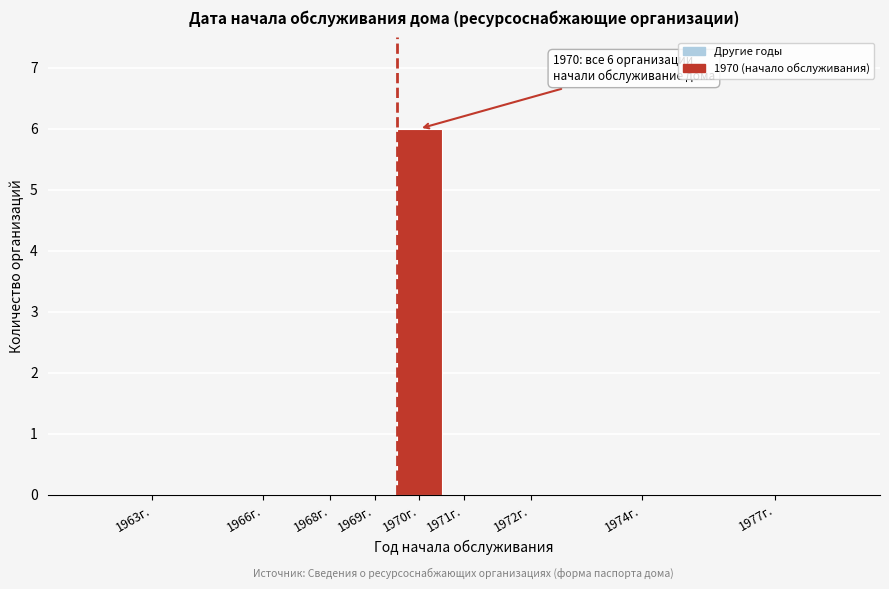

Reading left to right, list all the values displayed in this chart.

1963г.=0	1966г.=0	1968г.=0	1969г.=0	1970г.=6	1971г.=0	1972г.=0	1974г.=0	1977г.=0